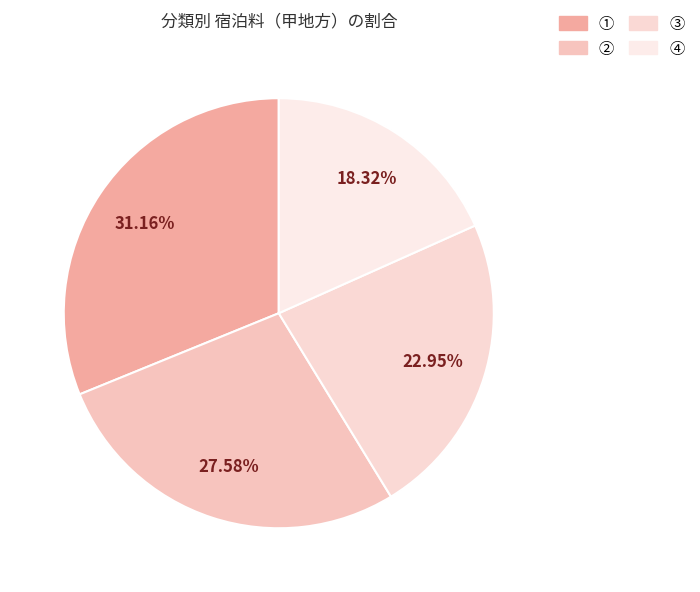

What is the smallest slice in the pie chart?

④